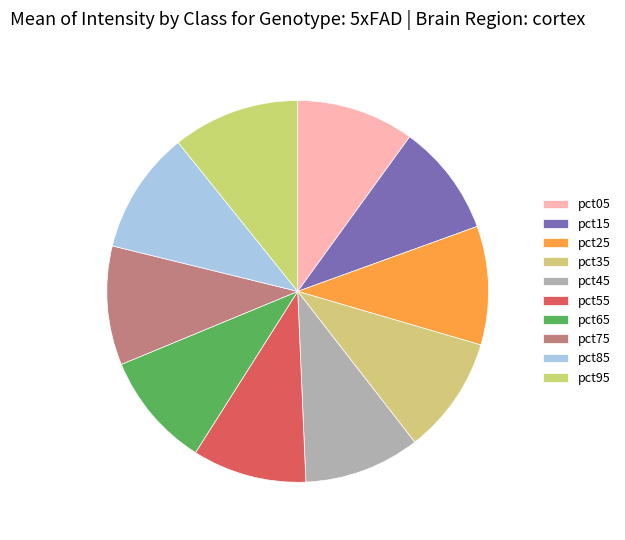

Combined, do pct75 and pct25 account for over 50%?

No